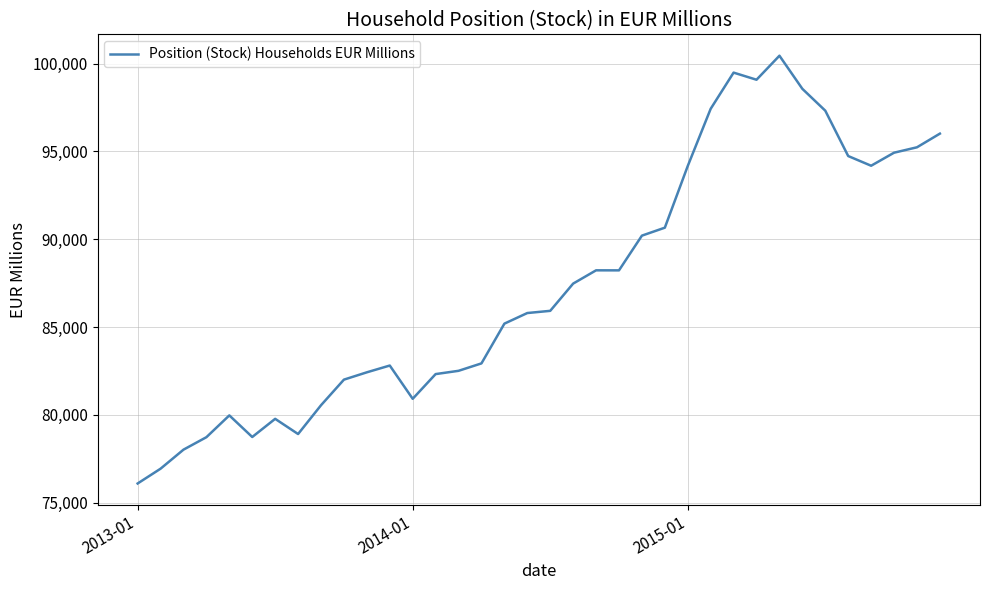

What is the greatest value displayed?

100448